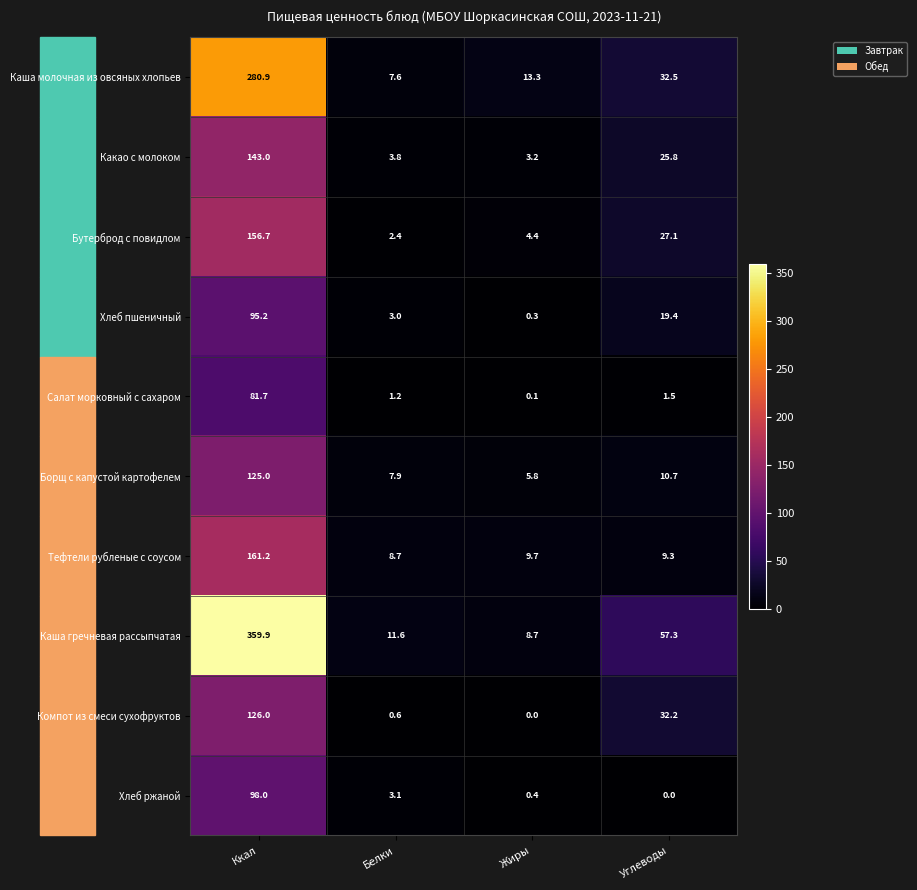

Which series has the widest spread of values?

Каша гречневая рассыпчатая